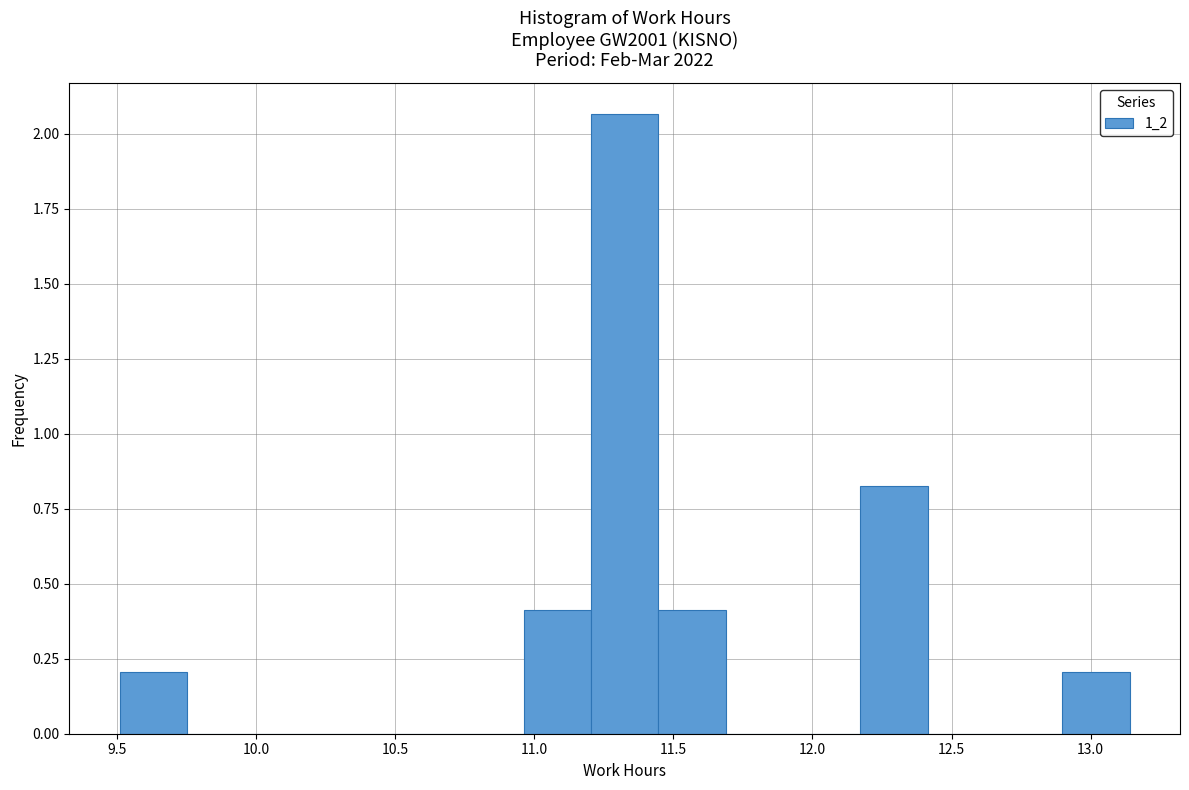

Which range on the x-axis has the tallest bar?

11.20 to 11.45